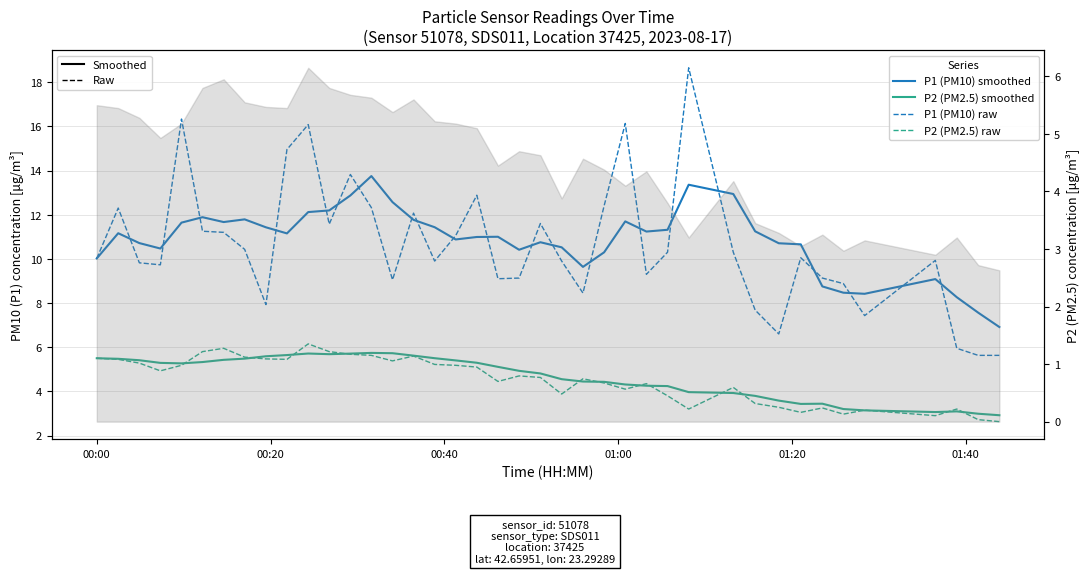

Which series has the widest spread of values?

P1 (PM10) raw